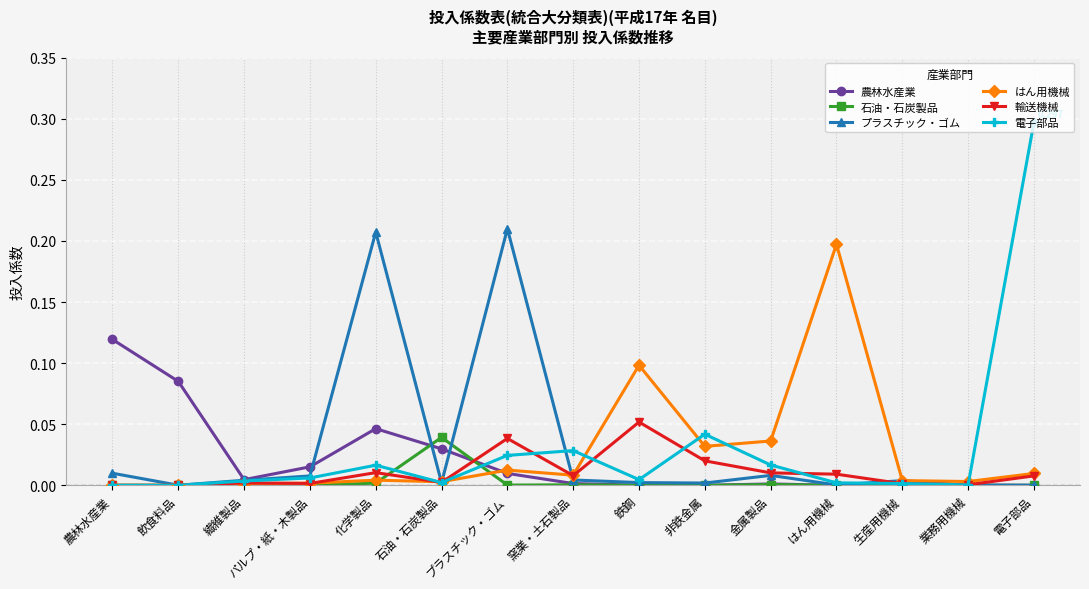

How many lines are shown in the chart?

6